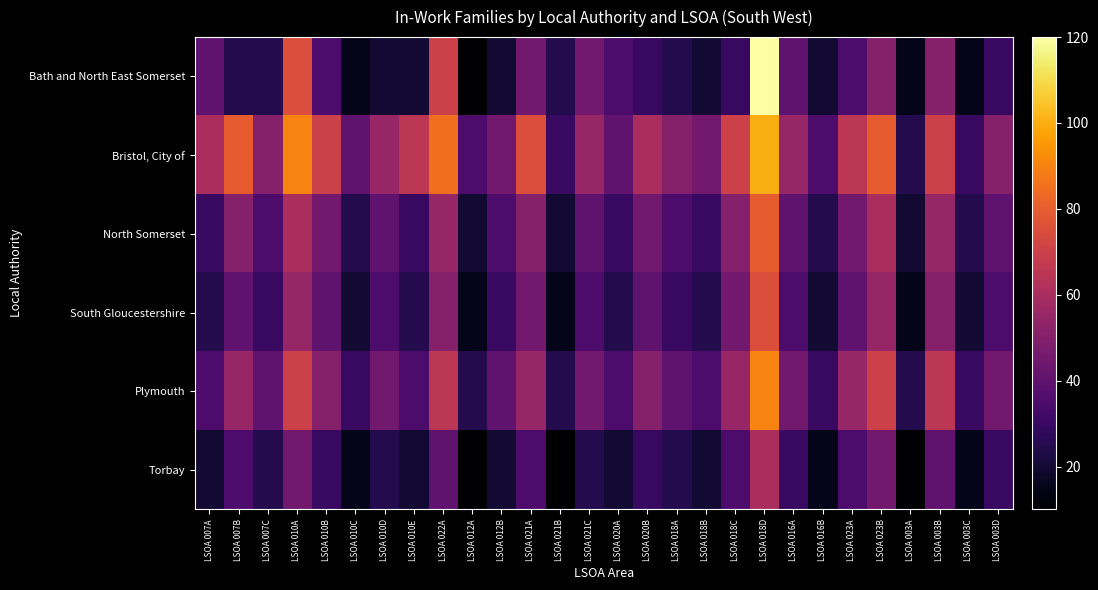

What is the total value across all series at LSOA 018C?

285